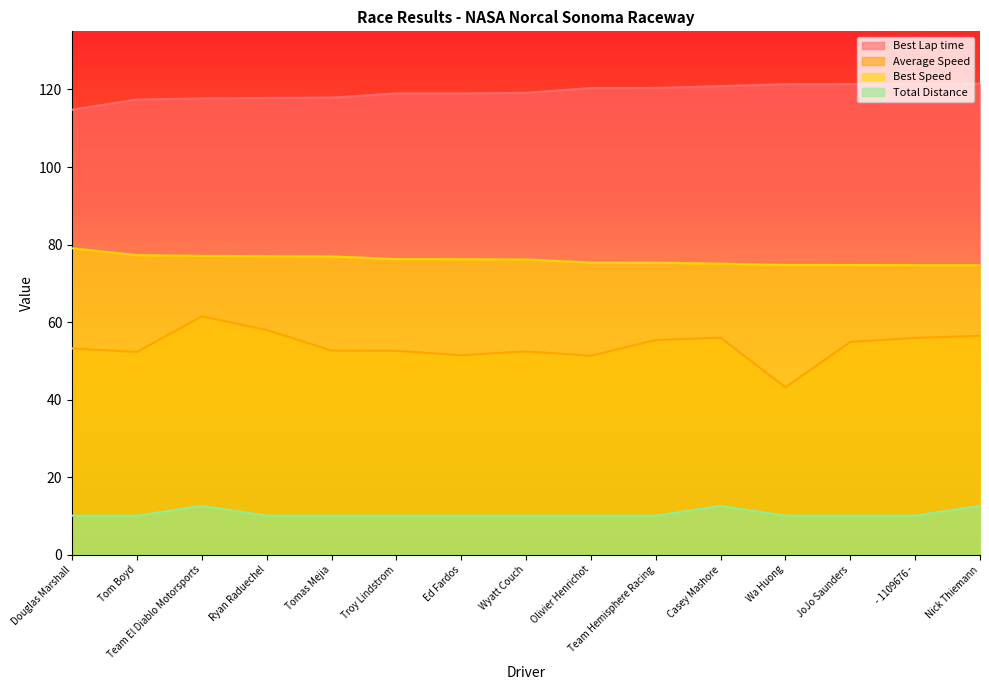

Rank the series by their average value, from highest to lowest.

Best Lap time, Best Speed, Average Speed, Total Distance